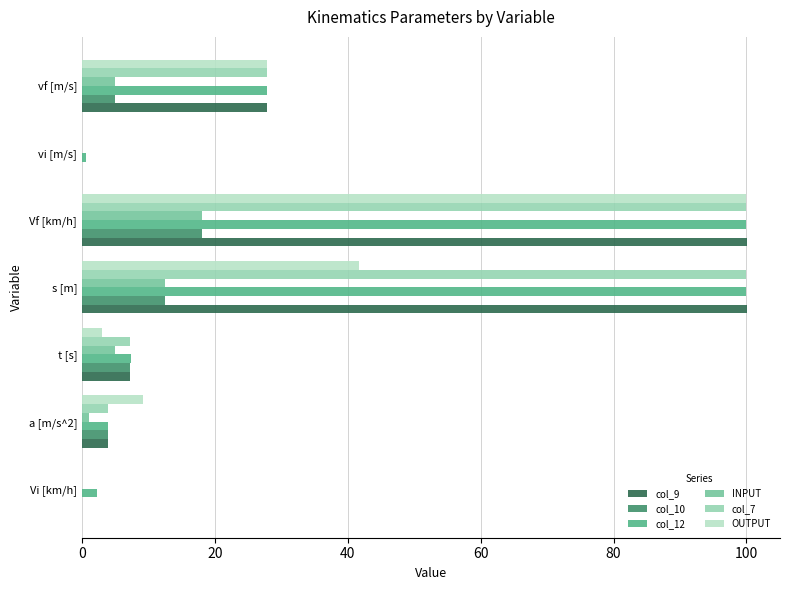

At which label does INPUT reach its peak?

Vf [km/h]